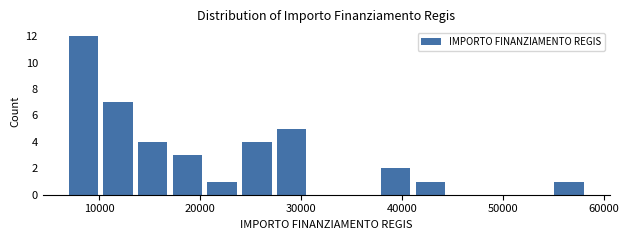

Read against the x-axis, roughly where is the centre of the tallest bar?

8000